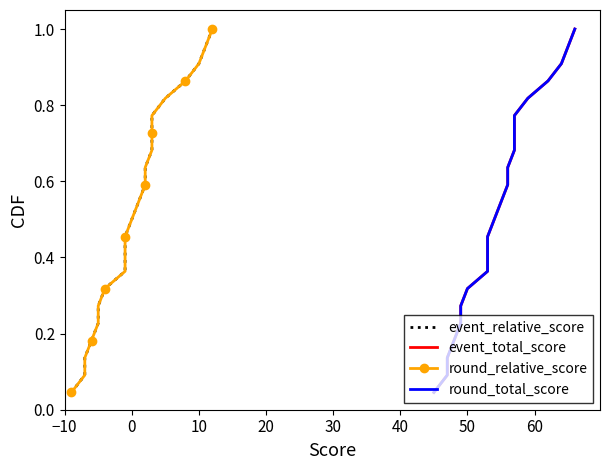

Reading right to left, extract all data points from this chart.

event_relative_score: 1.0	1.0	0.9	0.9	0.8	0.8	0.7	0.7	0.6	0.6	0.5	0.5	0.5	0.4	0.4	0.3	0.3	0.2	0.2	0.1	0.1	0.0
event_total_score: 1.0	1.0	0.9	0.9	0.8	0.8	0.7	0.7	0.6	0.6	0.5	0.5	0.5	0.4	0.4	0.3	0.3	0.2	0.2	0.1	0.1	0.0
round_relative_score: 1.0	1.0	0.9	0.9	0.8	0.8	0.7	0.7	0.6	0.6	0.5	0.5	0.5	0.4	0.4	0.3	0.3	0.2	0.2	0.1	0.1	0.0
round_total_score: 1.0	1.0	0.9	0.9	0.8	0.8	0.7	0.7	0.6	0.6	0.5	0.5	0.5	0.4	0.4	0.3	0.3	0.2	0.2	0.1	0.1	0.0